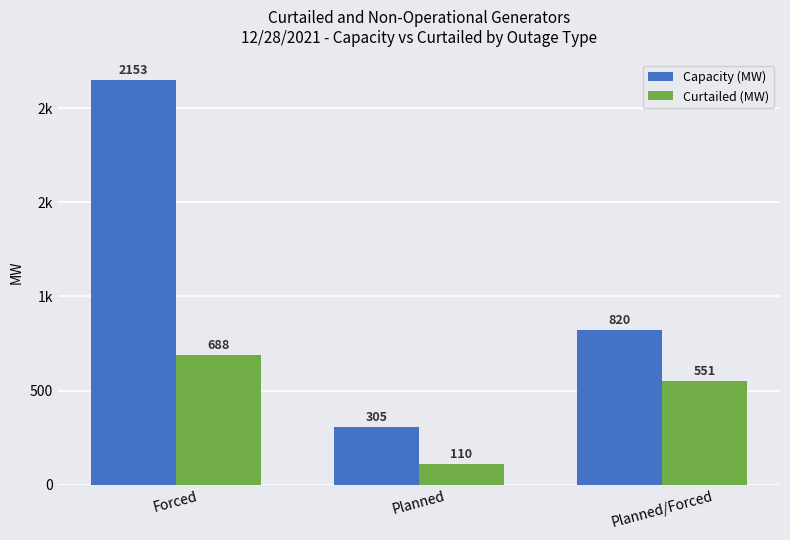

At which label is Capacity (MW) closest to 1228?

Planned/Forced